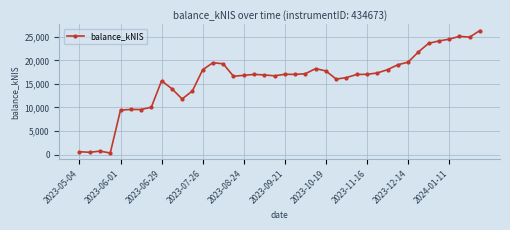

What is the average value?

15874.2